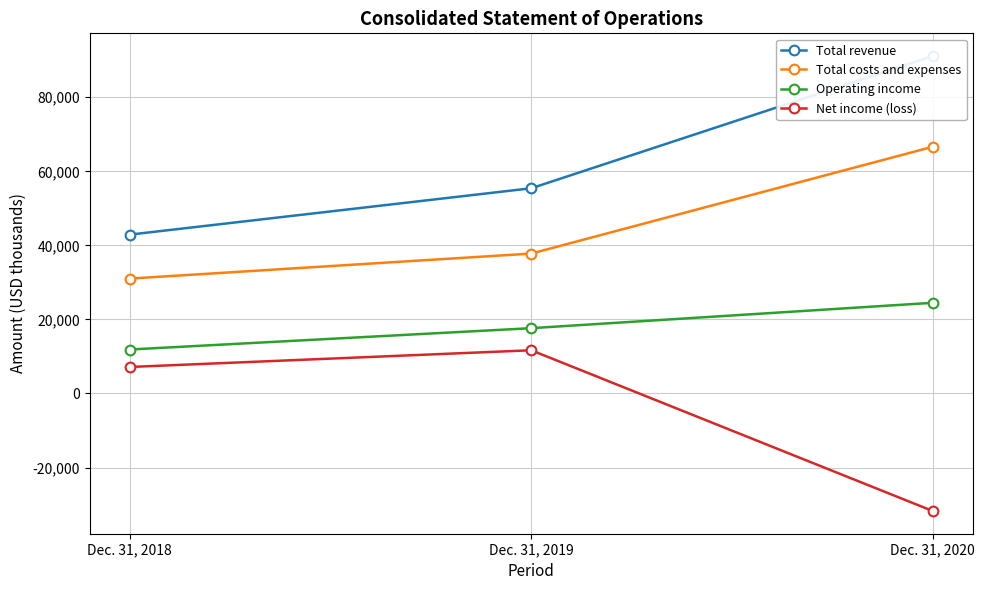

How many lines are shown in the chart?

4